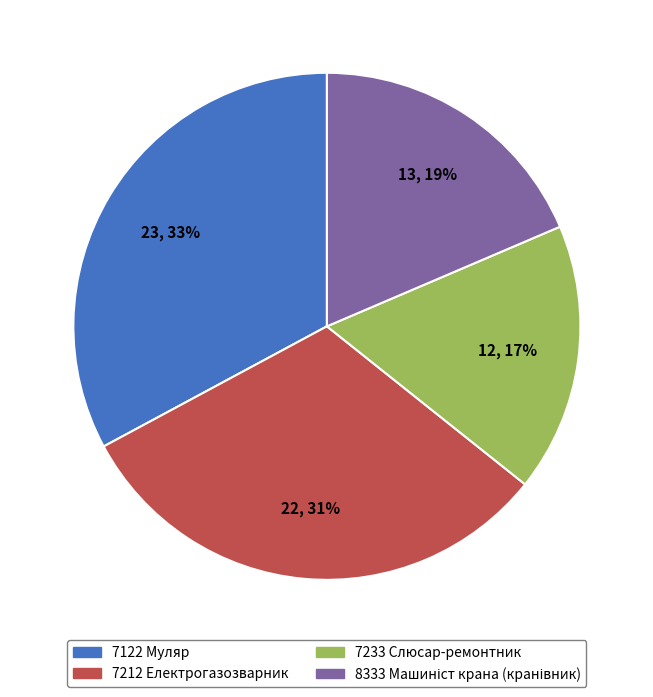

To the nearest percent, what portion does 7122 Муляр represent?

33%